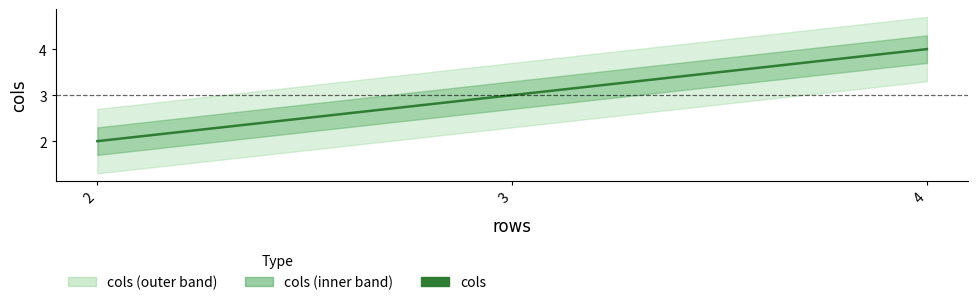

Between 3 and 2, which is larger?

3